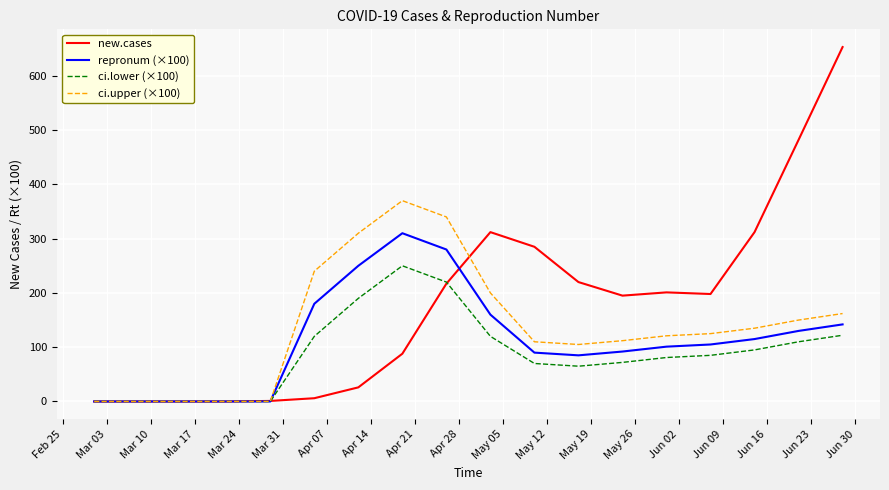

Which series has the widest spread of values?

new.cases